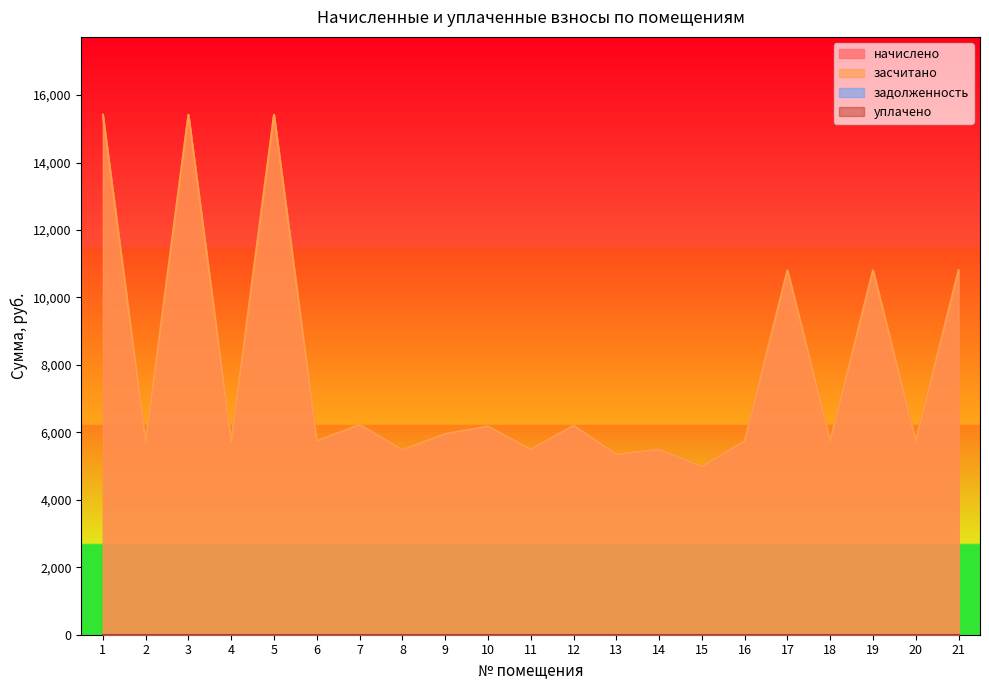

What is the total value across all series at 6?

11488.1